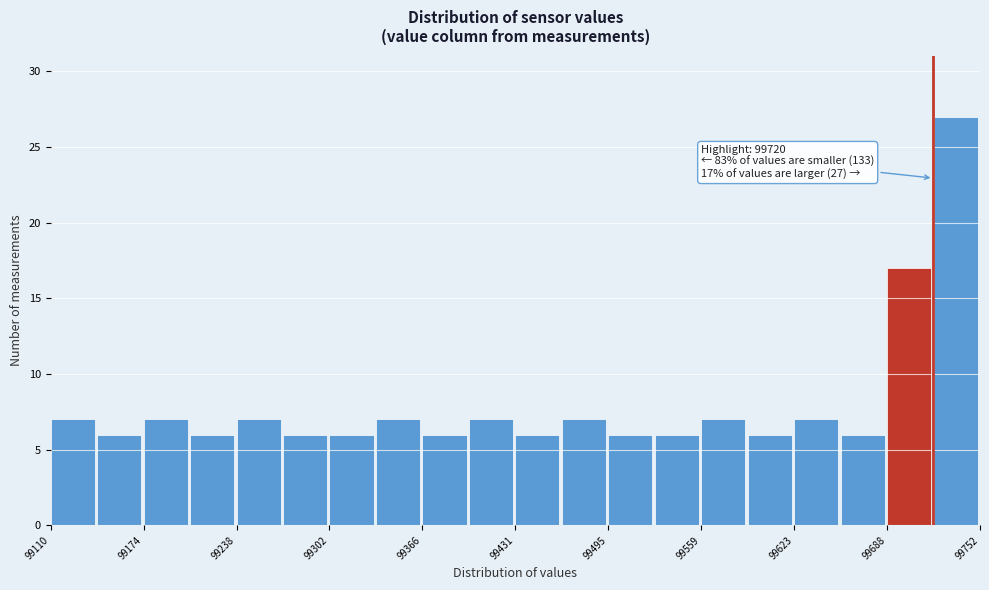

Read against the x-axis, roughly where is the centre of the tallest bar?

99740